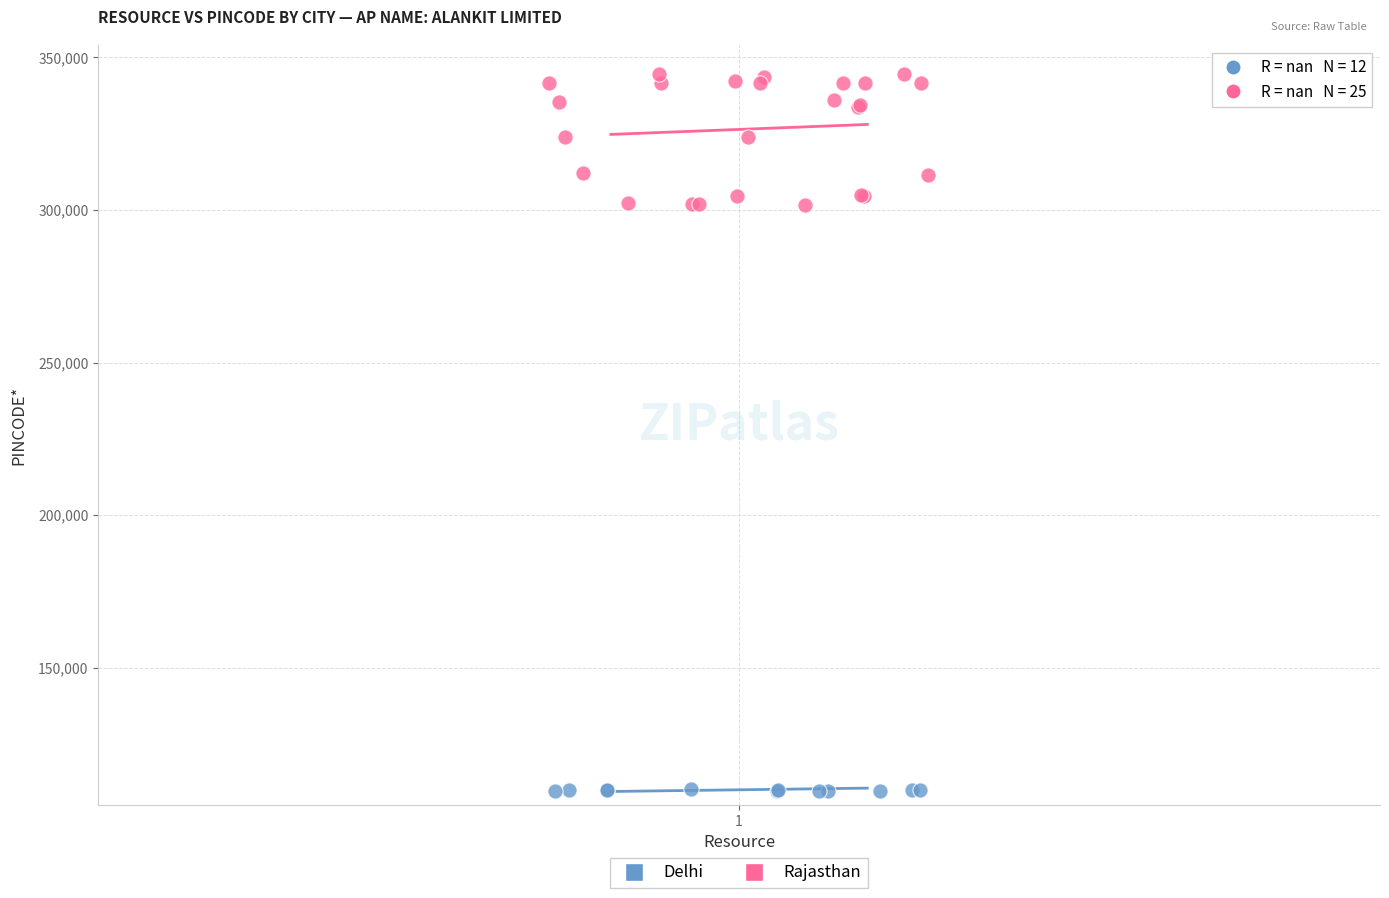

Which series contains the lowest Y value?

Delhi